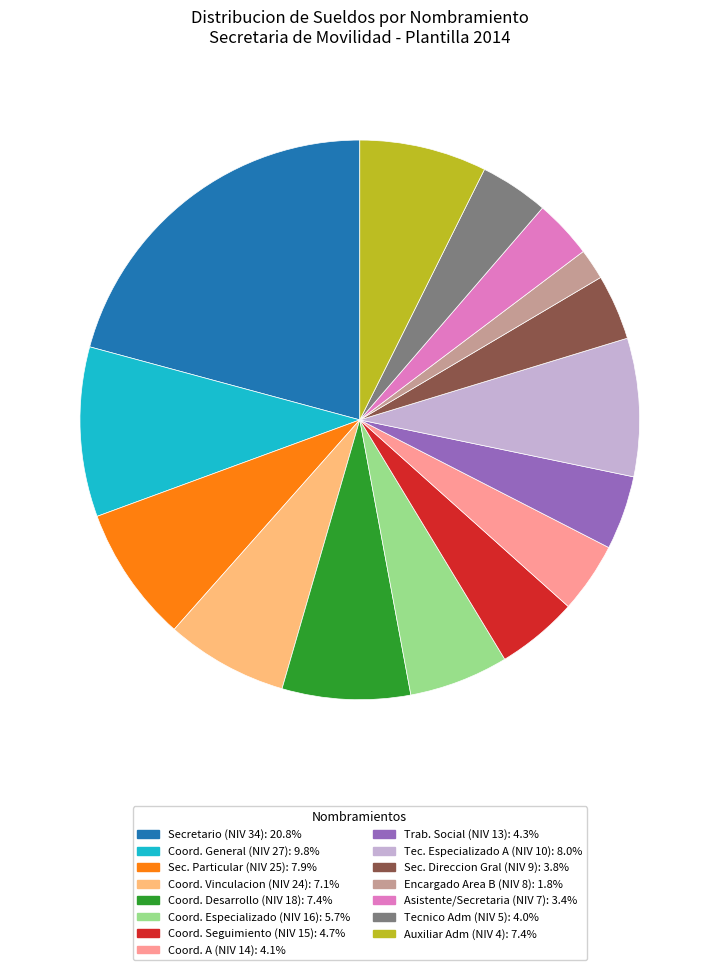

Is there any slice that represents more than half of the pie?

No